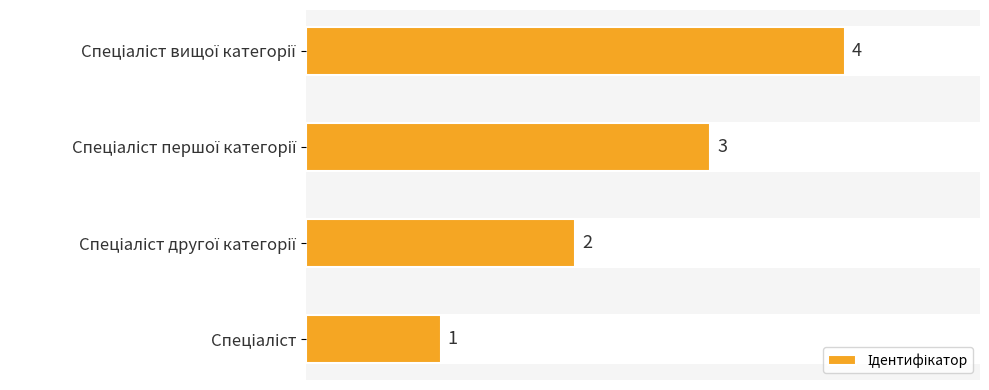

What is the maximum value shown in the chart?

4